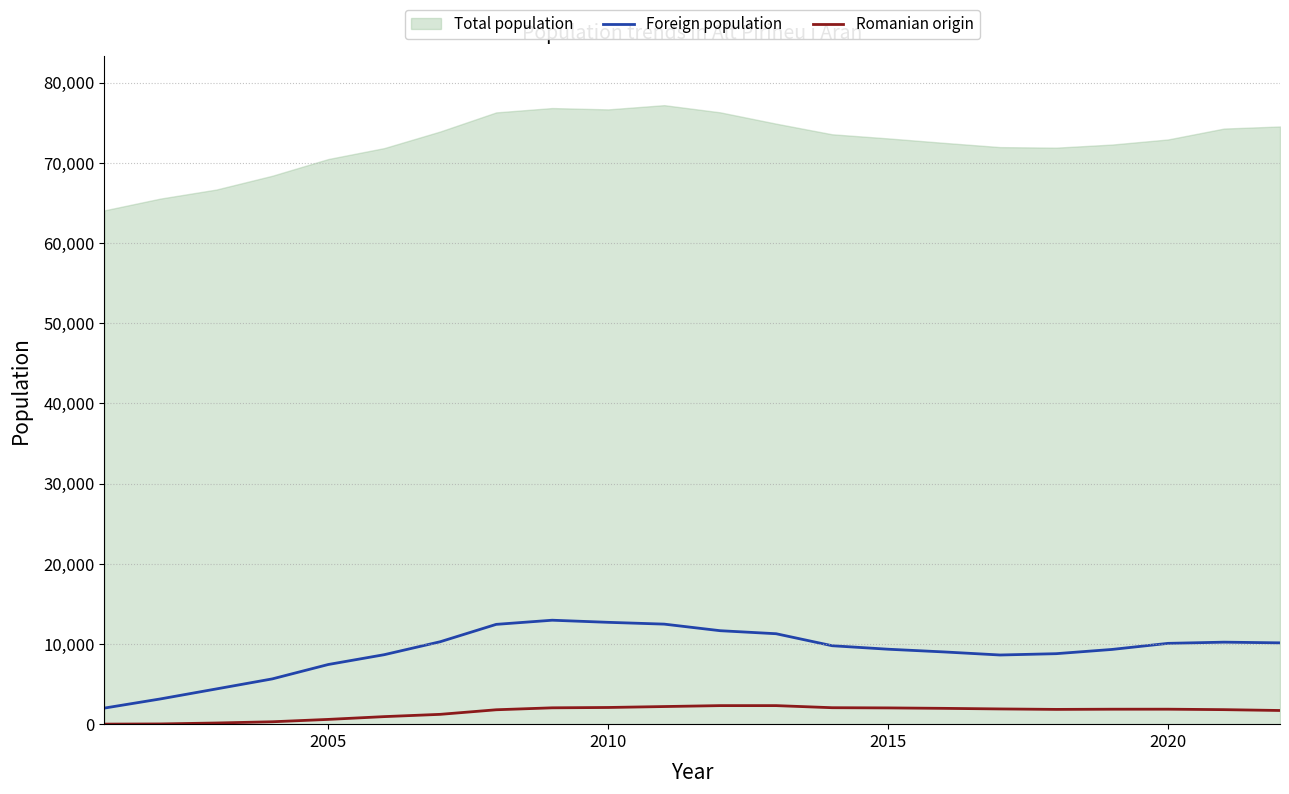

True or false: Foreign population and Romanian origin intersect in this chart.

False